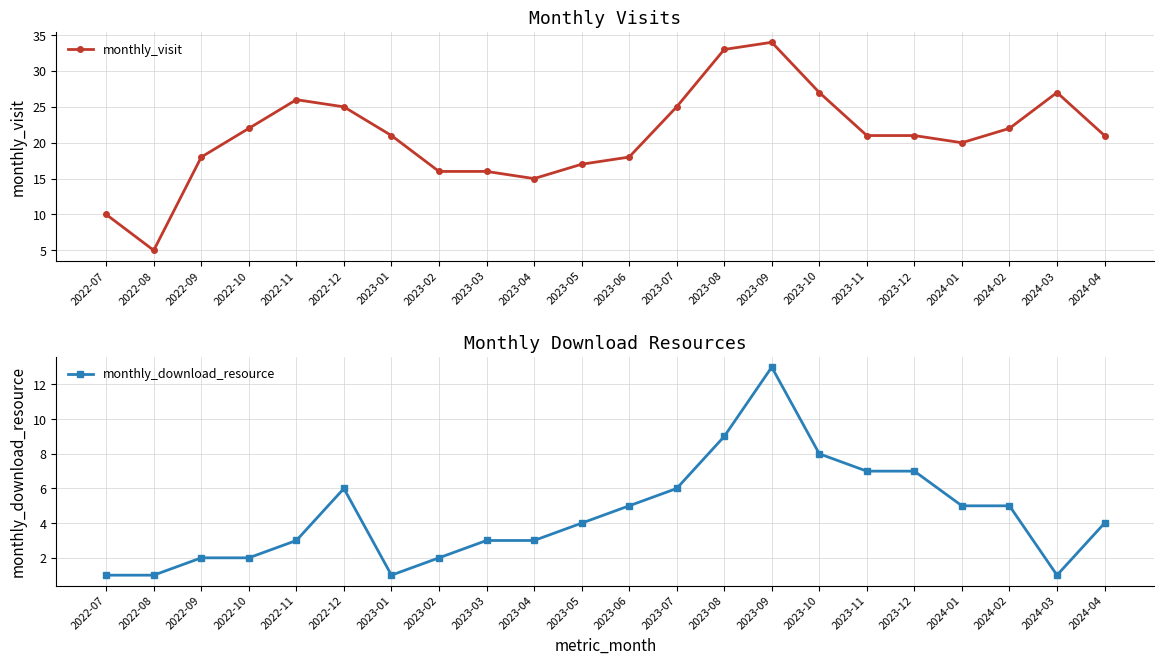

True or false: monthly_visit has a value of 27 at 2024-03.

True